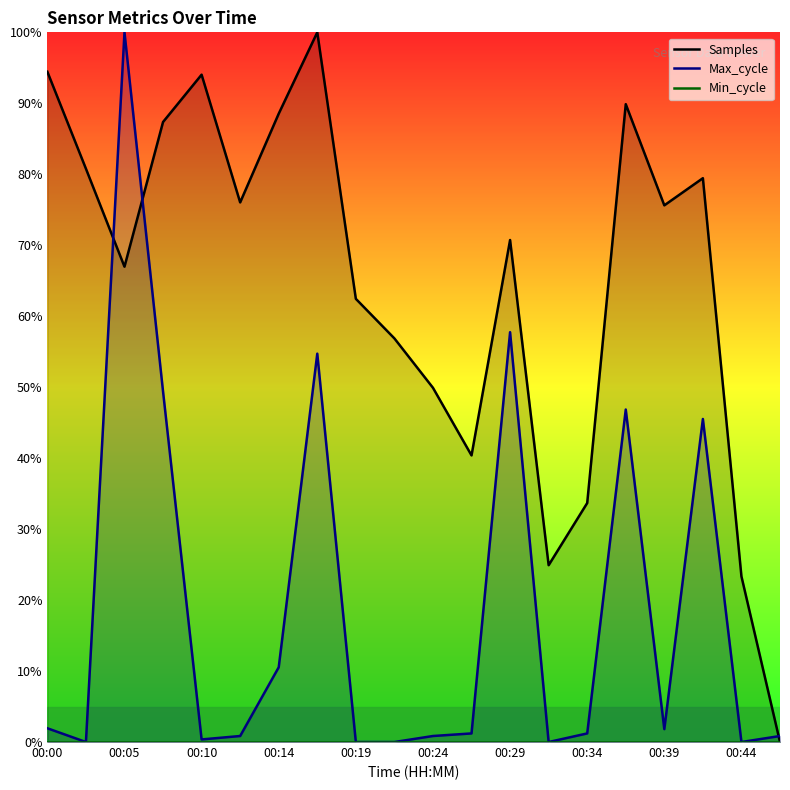

Between 13 and 19, which series saw the biggest shift?

Samples